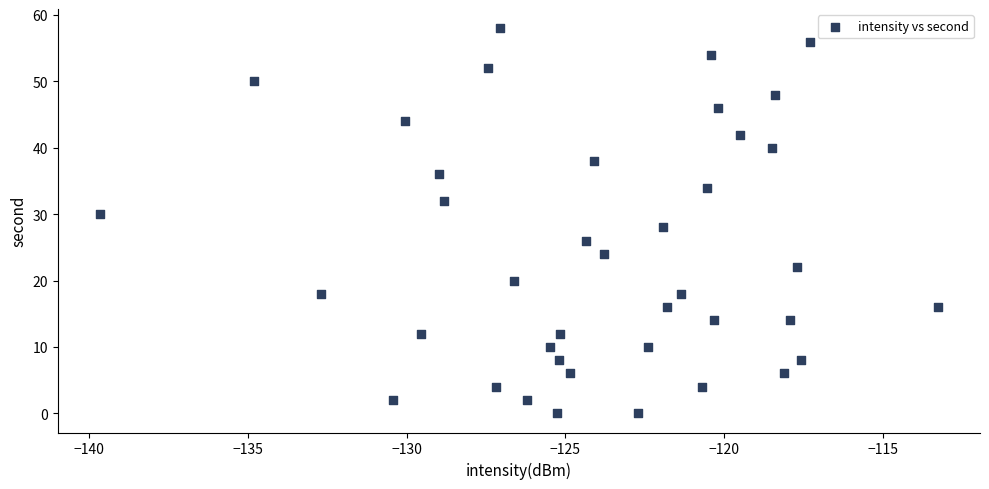

What is the range of Y values (max minus min)?

58